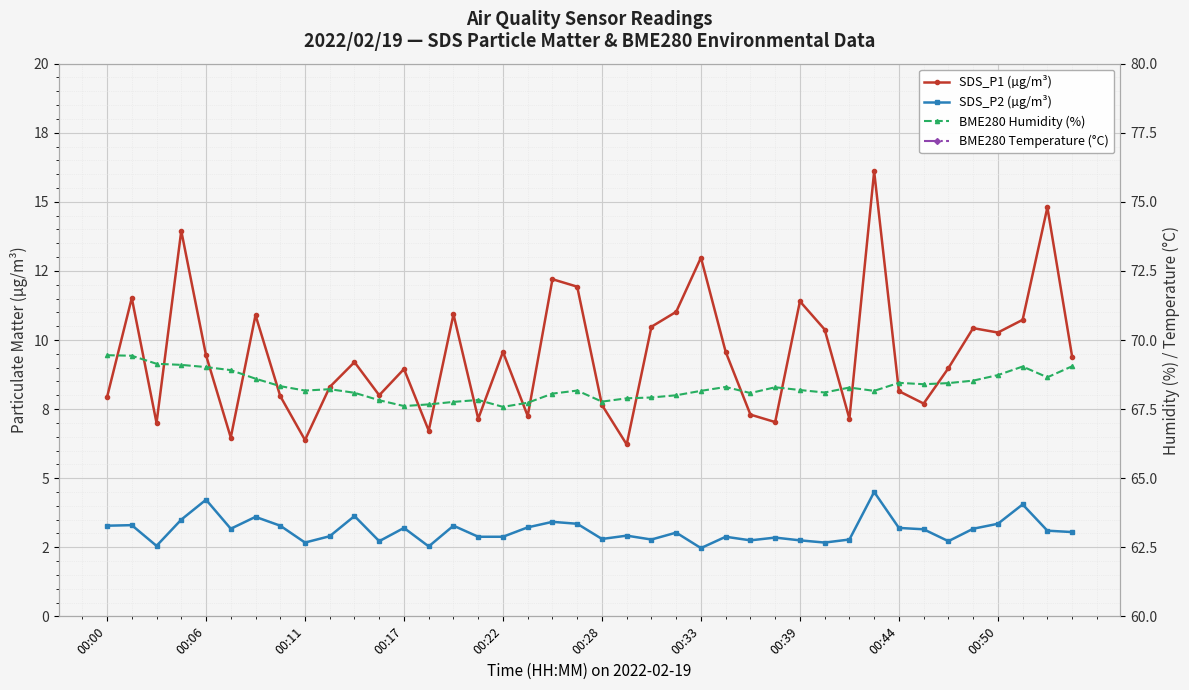

True or false: BME280 Humidity (%) and SDS_P1 (µg/m³) cross at least once.

False